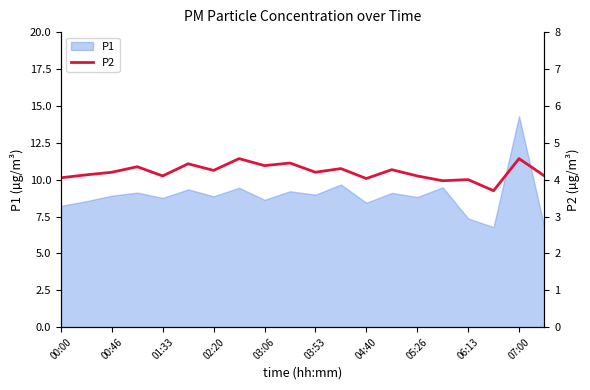

At which label does P1 reach its peak?

07:00